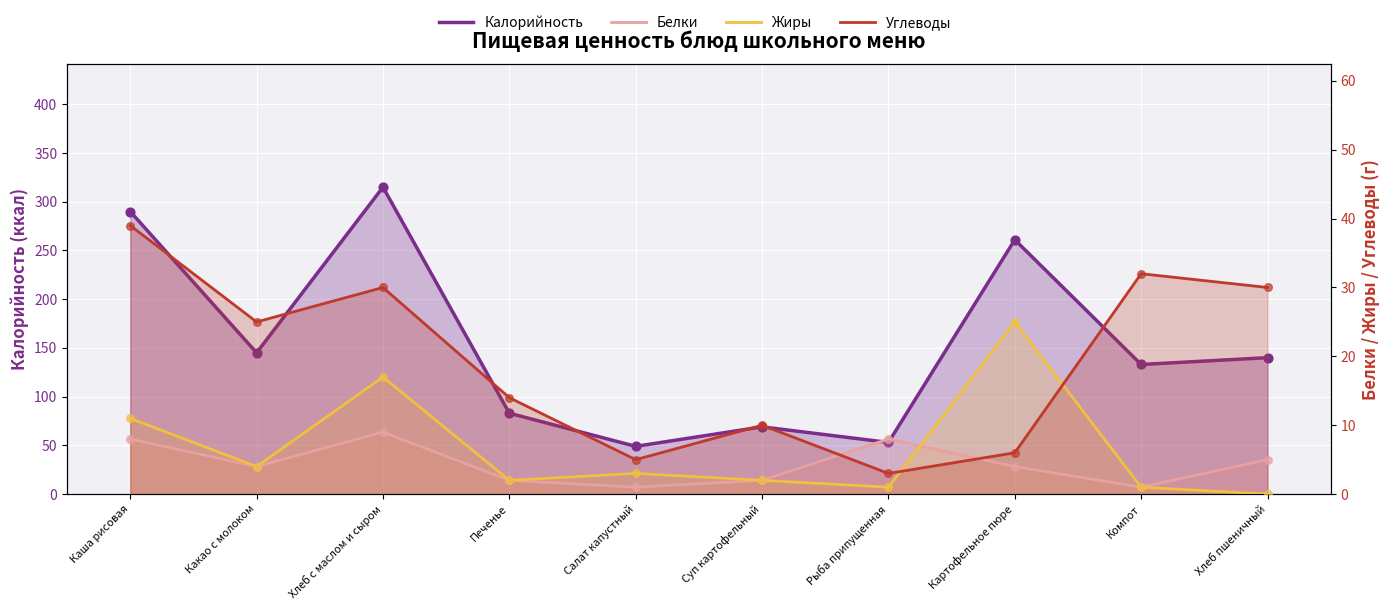

At which category is the sum across all series the highest?

Хлеб с маслом и сыром